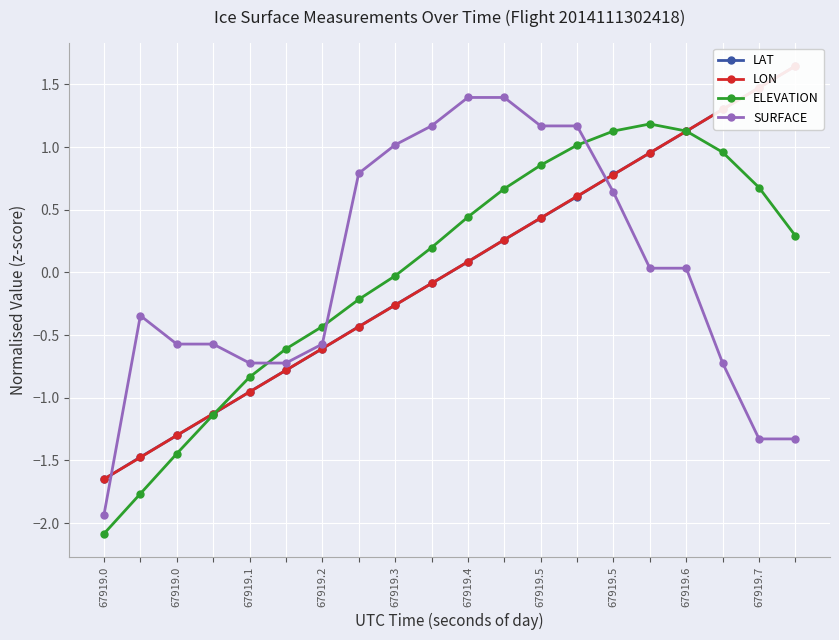

What is the maximum value shown in the chart?

1.6